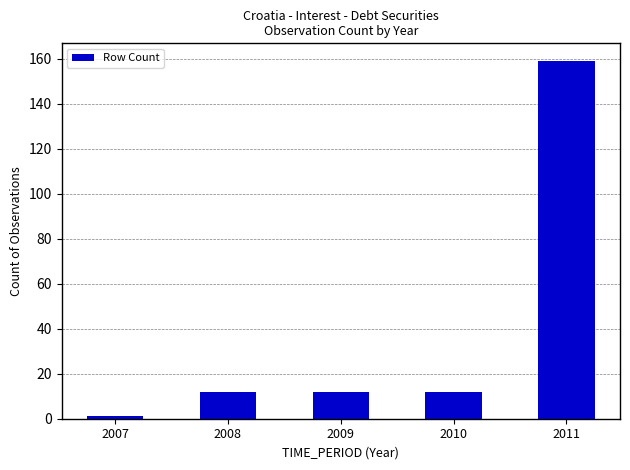

Read the value at 2011.

159